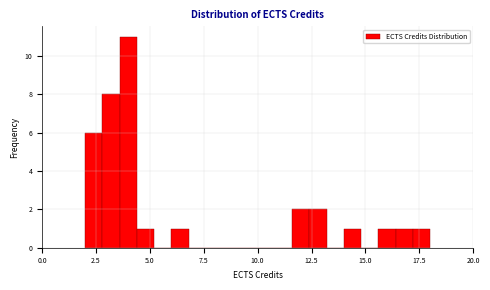

Read against the x-axis, roughly where is the centre of the tallest bar?

4.0